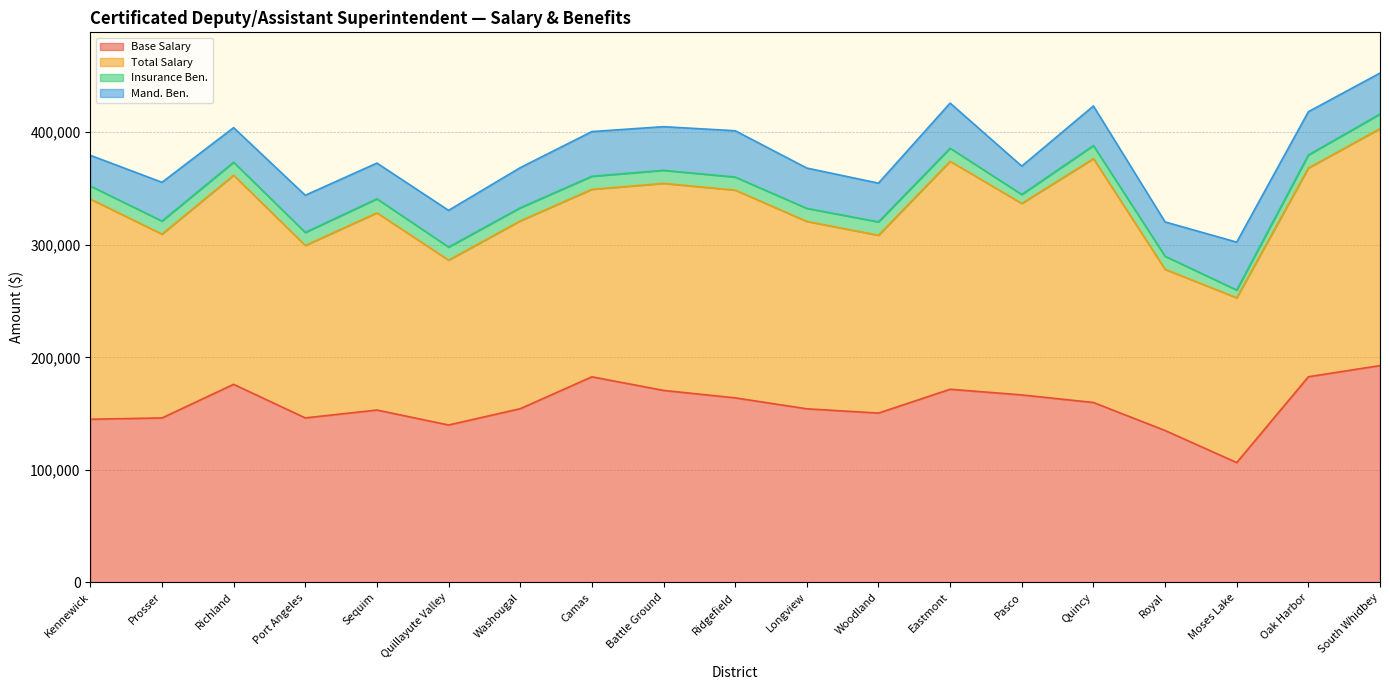

At Battle Ground, list the series in order from largest to smallest.

Total Salary, Base Salary, Mand. Ben., Insurance Ben.